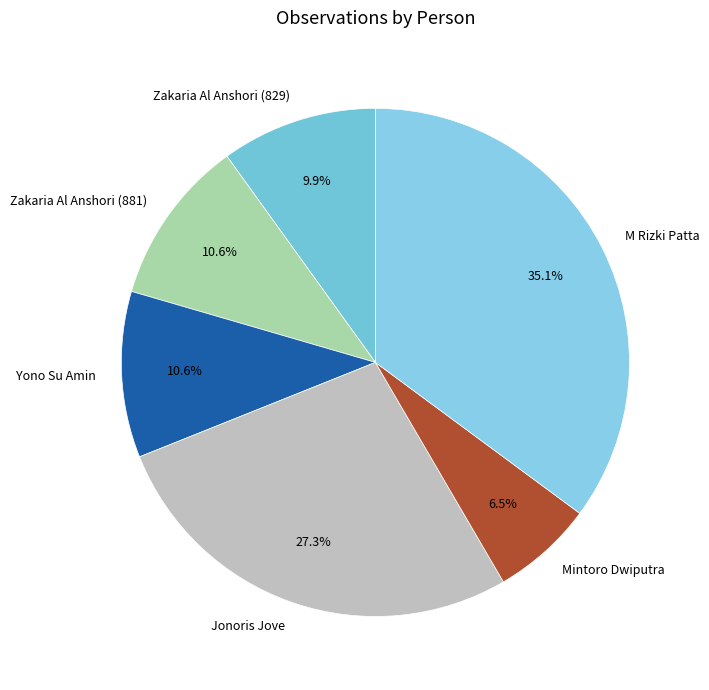

How many slices are in this pie chart?

6